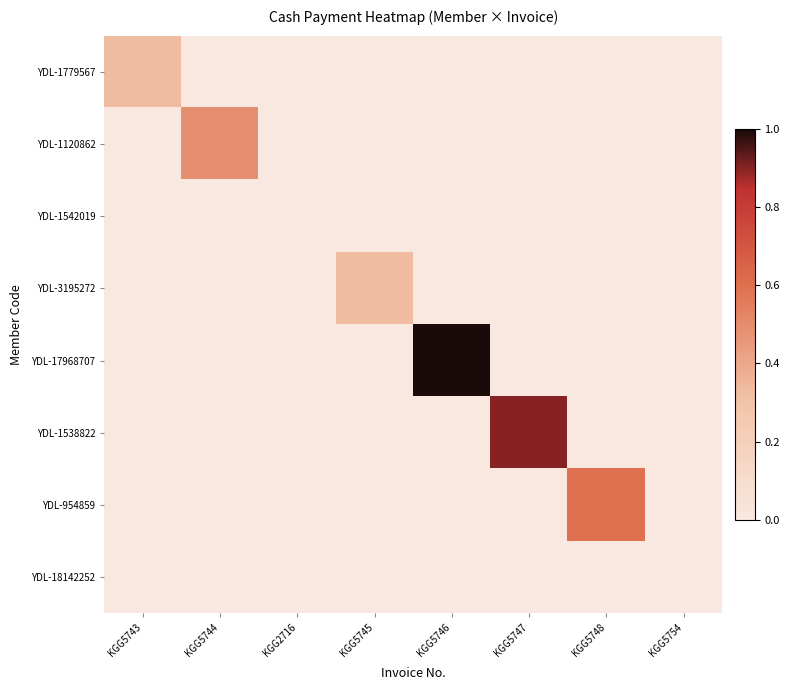

How many data points does each series have?

8